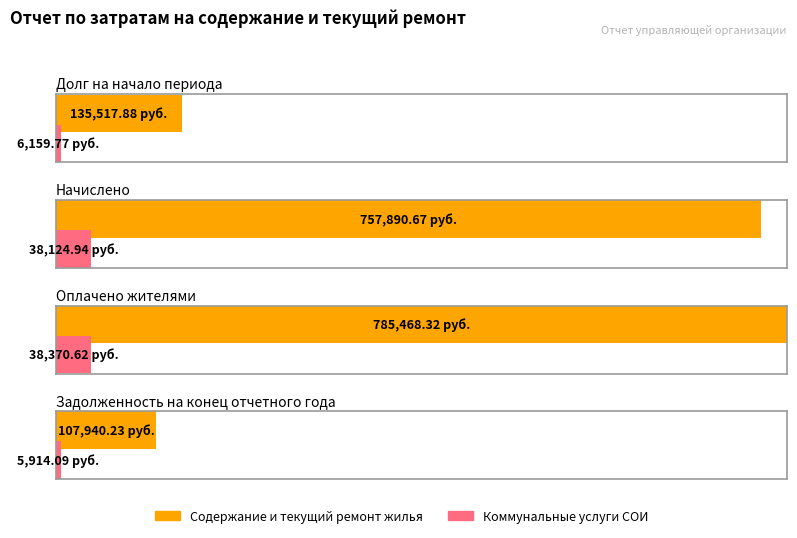

Rank the categories by Начислено value from lowest to highest.

Коммунальные услуги СОИ, Содержание и текущий ремонт жилья